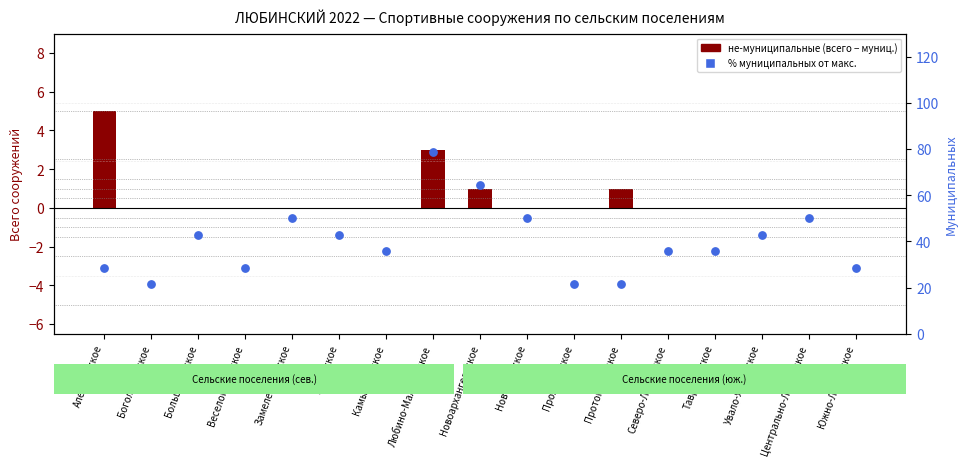

Which series has the largest total across all categories?

percentile rank within the sample